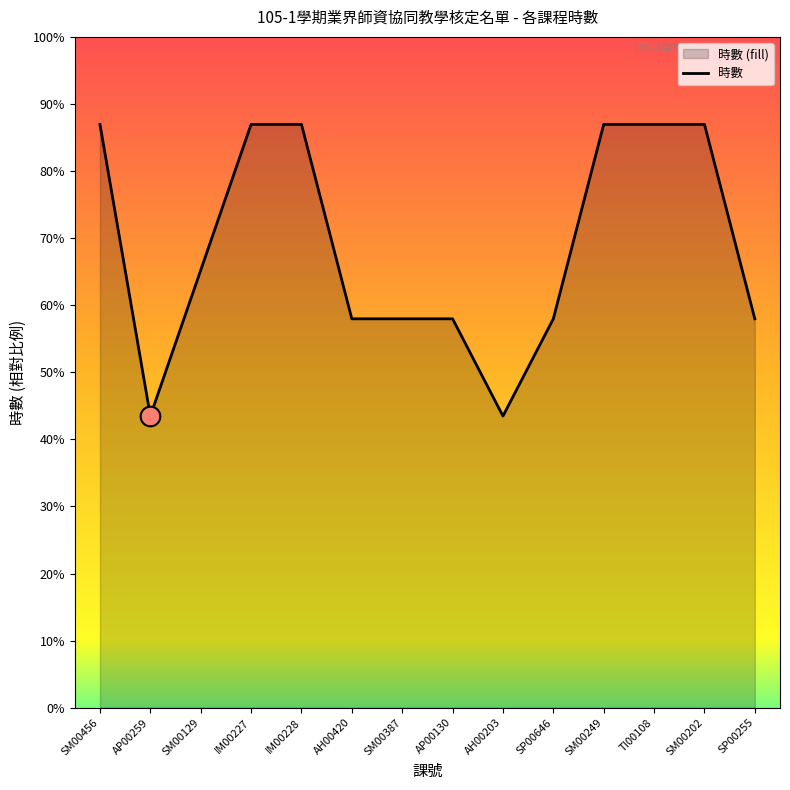

Between AH00203 and IM00228, which is larger?

IM00228